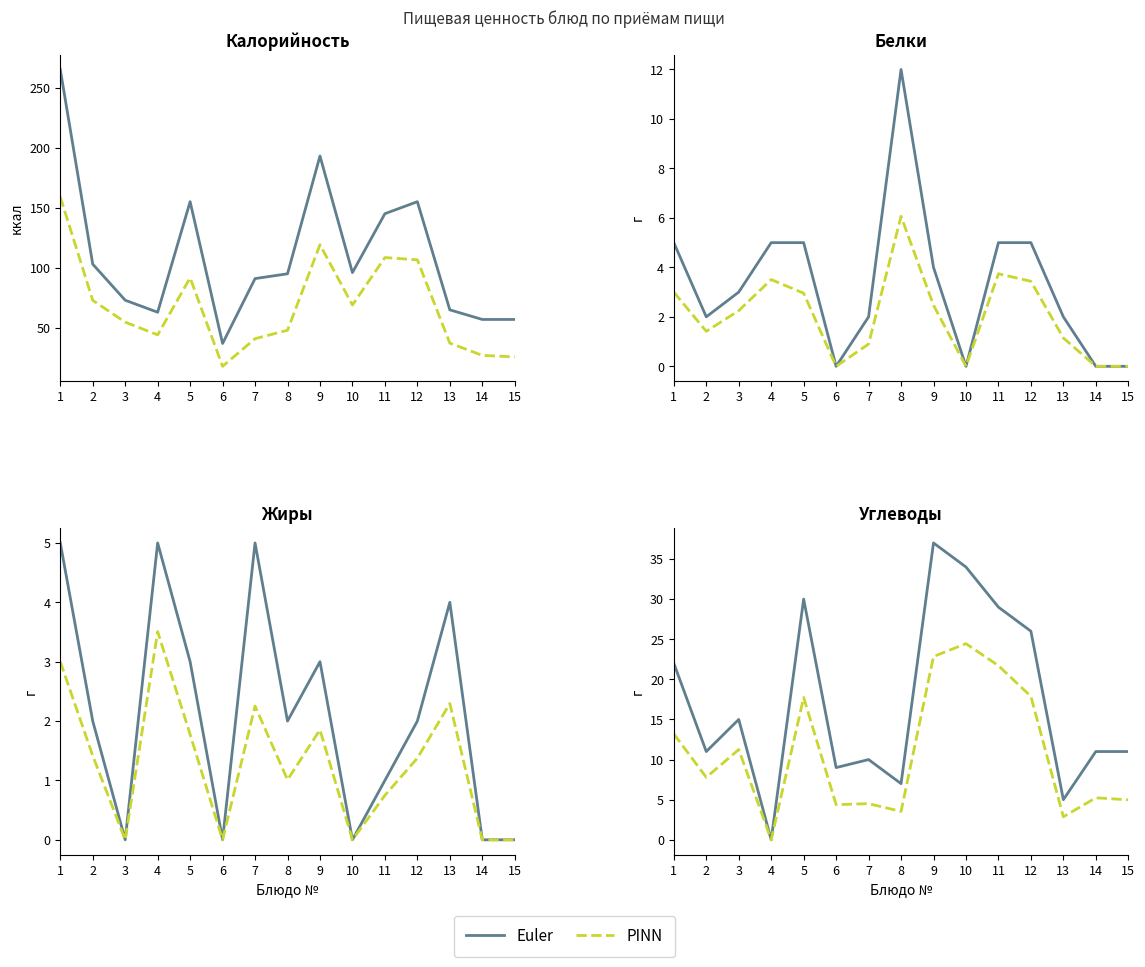

What is the difference between the maximum and minimum values in the Euler series?

37.0